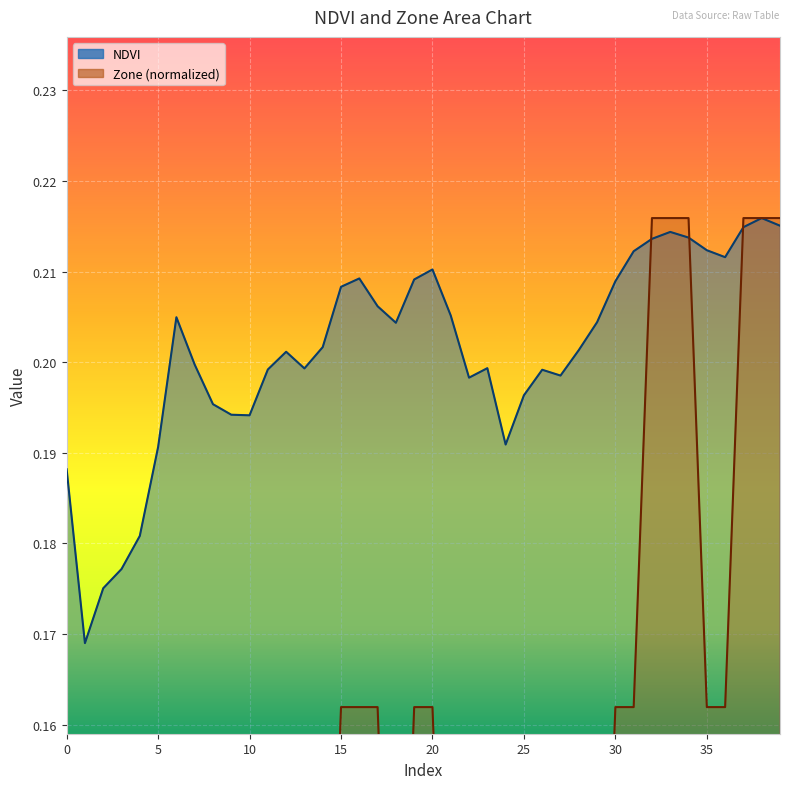

Reading right to left, what are all the values shown in this chart?

NDVI: 39=0.2	38=0.2	37=0.2	36=0.2	35=0.2	34=0.2	33=0.2	32=0.2	31=0.2	30=0.2	29=0.2	28=0.2	27=0.2	26=0.2	25=0.2	24=0.2	23=0.2	22=0.2	21=0.2	20=0.2	19=0.2	18=0.2	17=0.2	16=0.2	15=0.2	14=0.2	13=0.2	12=0.2	11=0.2	10=0.2	9=0.2	8=0.2	7=0.2	6=0.2	5=0.2	4=0.2	3=0.2	2=0.2	1=0.2	0=0.2
Zone: 39=0.2	38=0.2	37=0.2	36=0.2	35=0.2	34=0.2	33=0.2	32=0.2	31=0.2	30=0.2	29=0.1	28=0.1	27=0.1	26=0.1	25=0.1	24=0.1	23=0.1	22=0.1	21=0.1	20=0.2	19=0.2	18=0.1	17=0.2	16=0.2	15=0.2	14=0.1	13=0.1	12=0.1	11=0.1	10=0.1	9=0.1	8=0.1	7=0.1	6=0.1	5=0.1	4=0.0	3=0.0	2=0.0	1=0.0	0=0.1